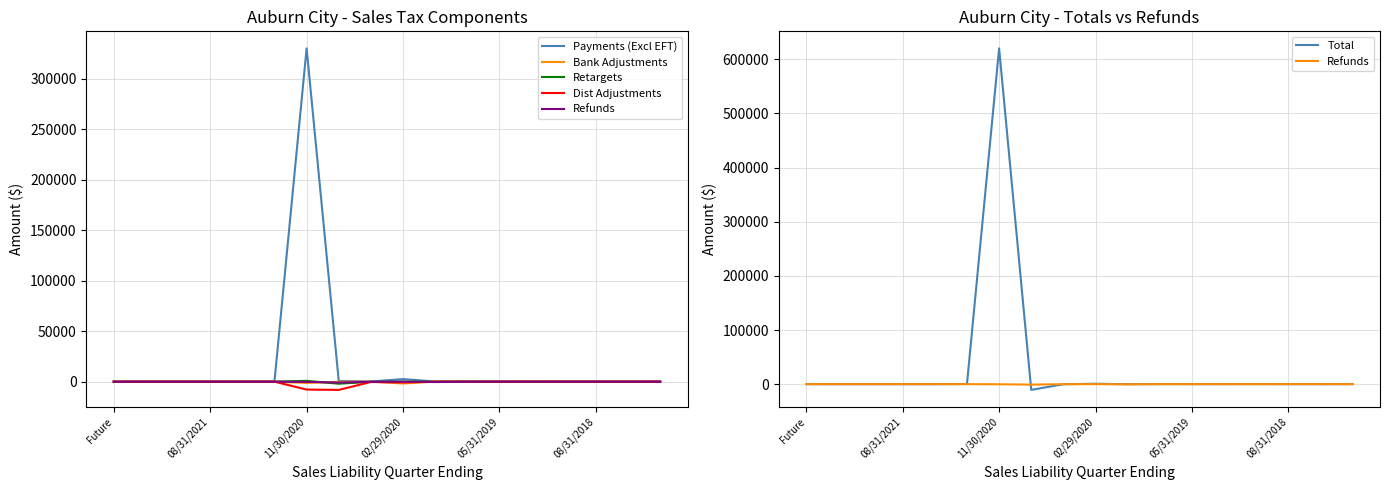

At 08/31/2021, list the series in order from largest to smallest.

Total, Payments (Excl EFT), Bank Adjustments, Retargets, Dist Adjustments, Refunds